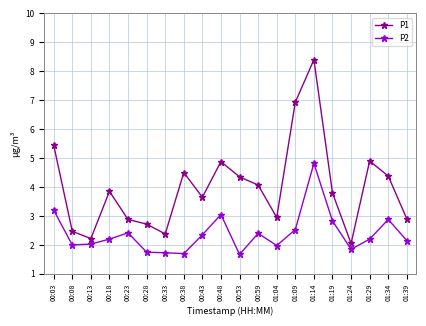

True or false: P1 has more than 0 points higher than both neighbors.

True